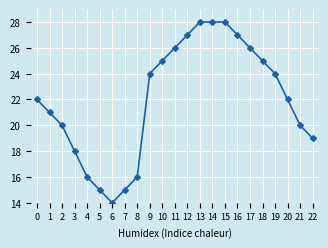

The chart shows a value of 37 at 14. True or false?

False